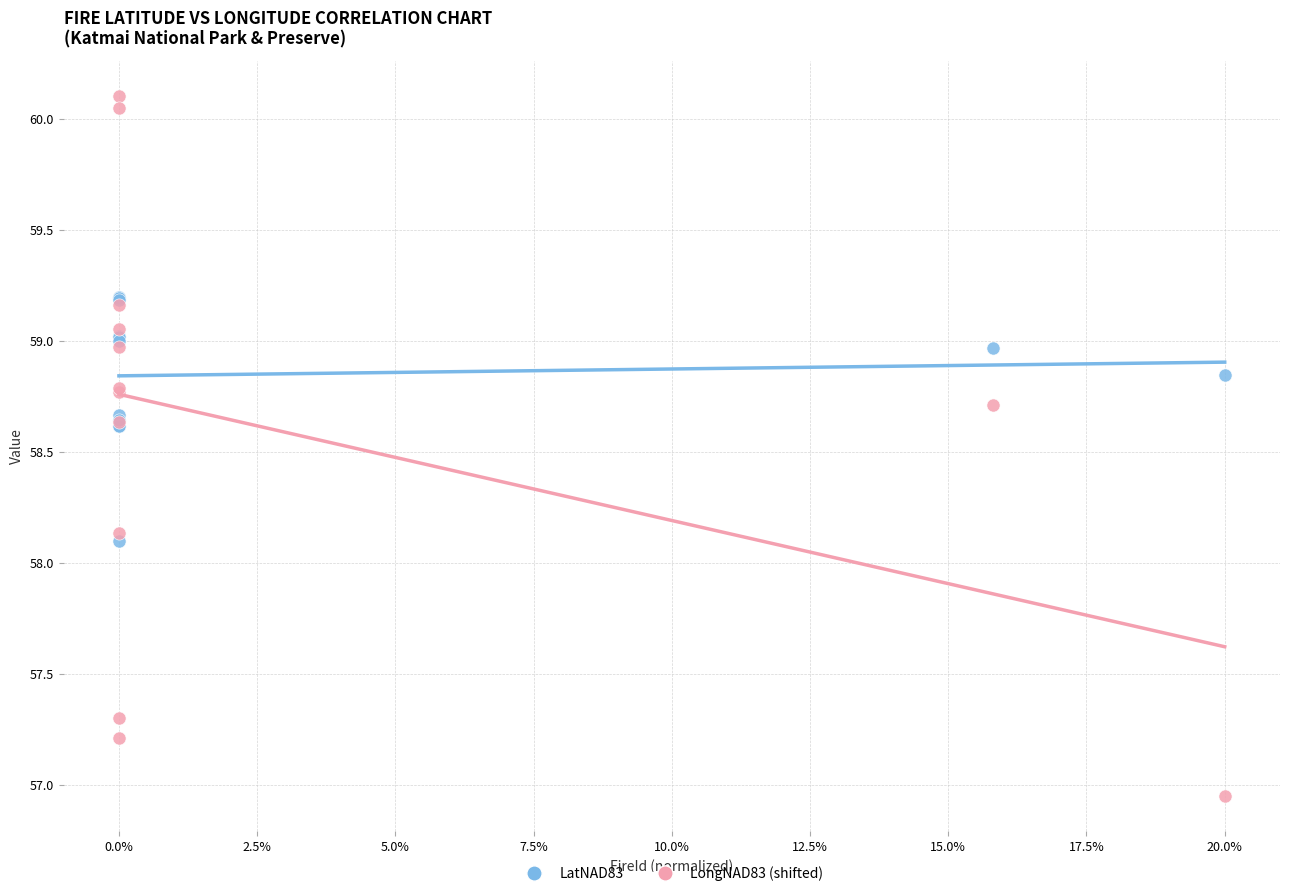

Which series reaches the minimum Y coordinate?

LongNAD83 (shifted)